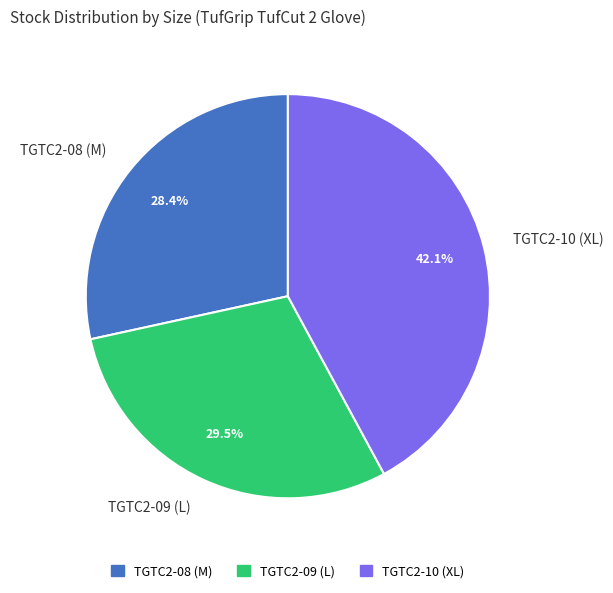

Which slice is the smallest?

TGTC2-08 (M)